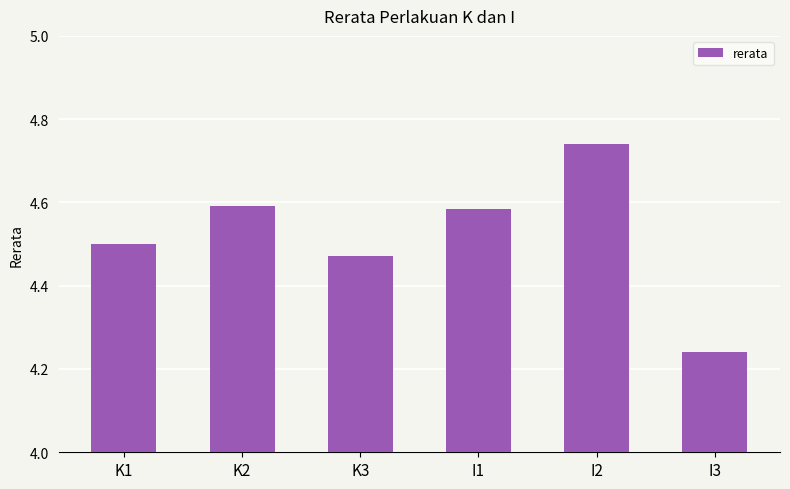

What is the difference between the values at I2 and I3?

0.5